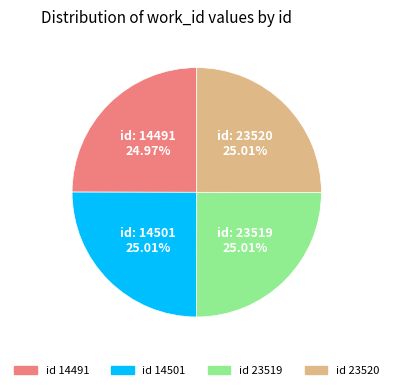

Is there a majority slice in this chart?

No